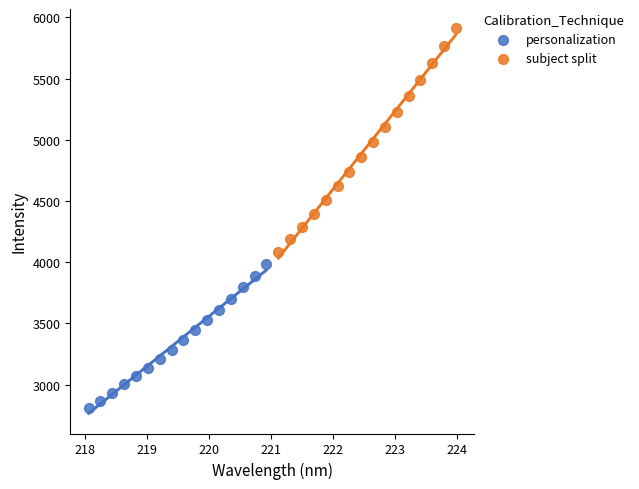

Which series contains the lowest Y value?

personalization